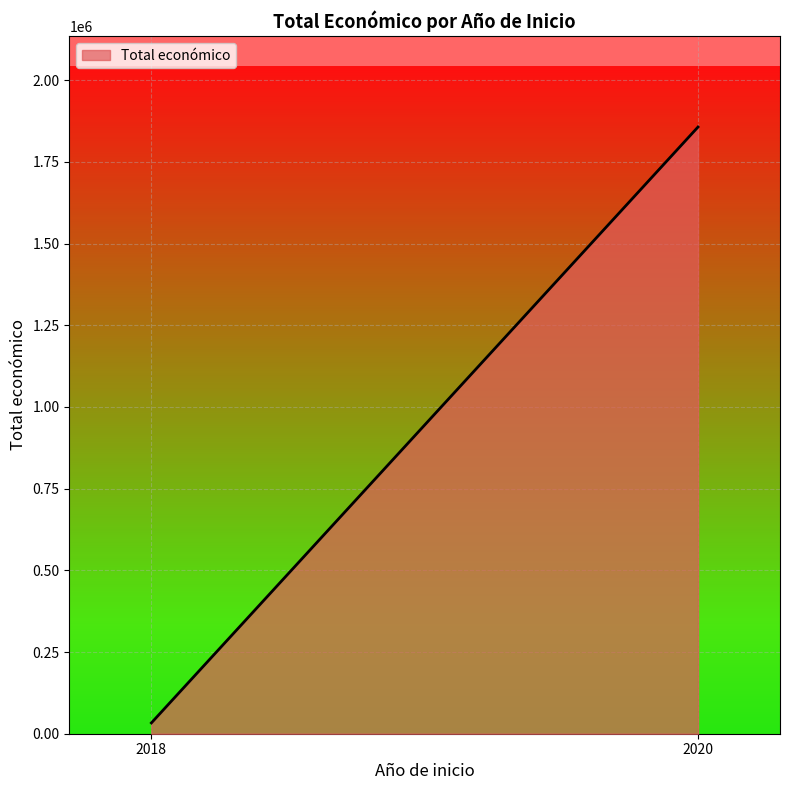

What is the maximum value shown in the chart?

1856846